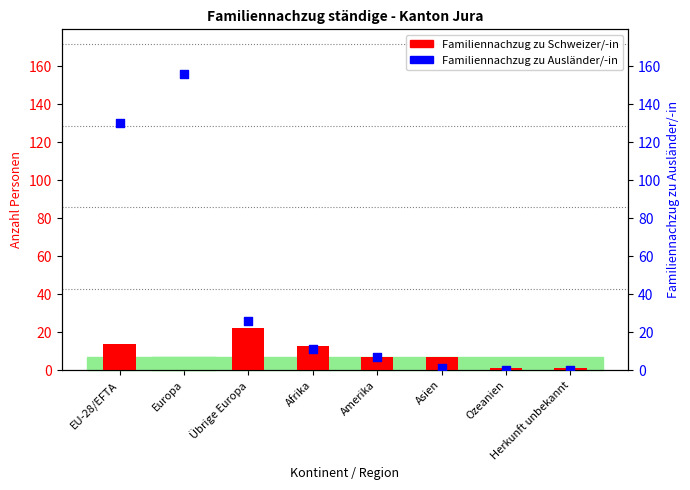

At which category is the sum across all series the highest?

Europa